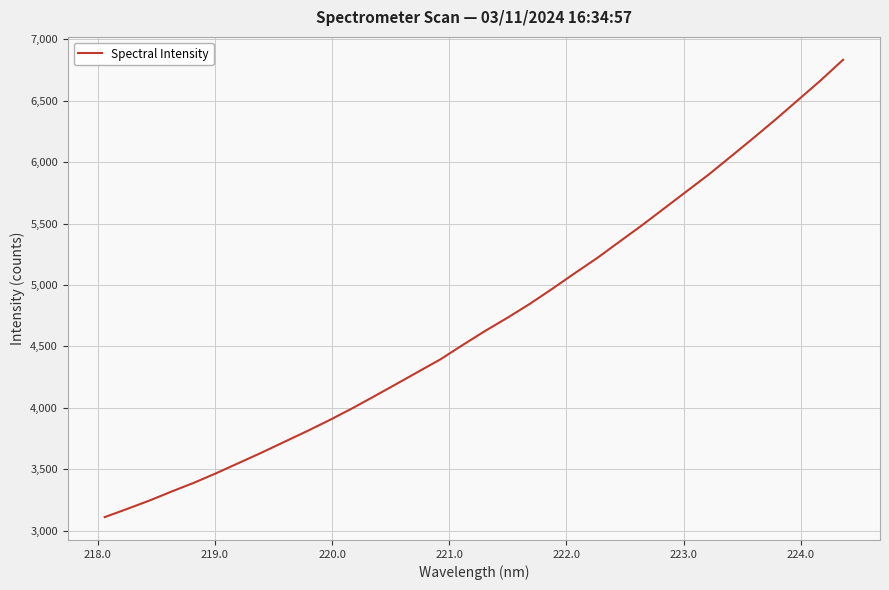

How many lines are shown in the chart?

1